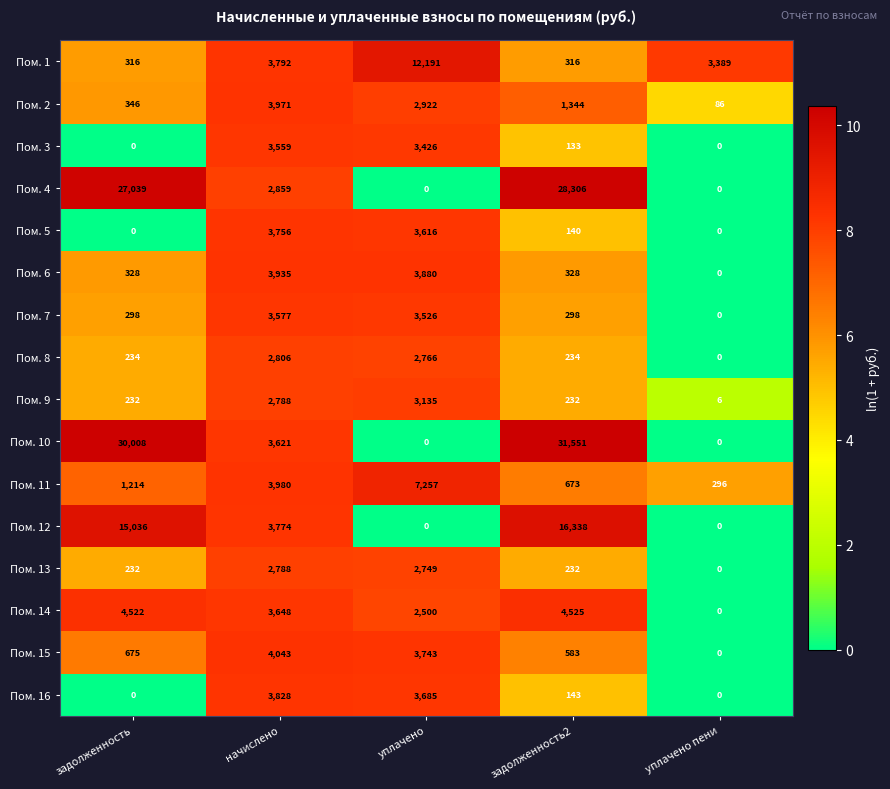

At which category is the sum across all series the highest?

задолженность2